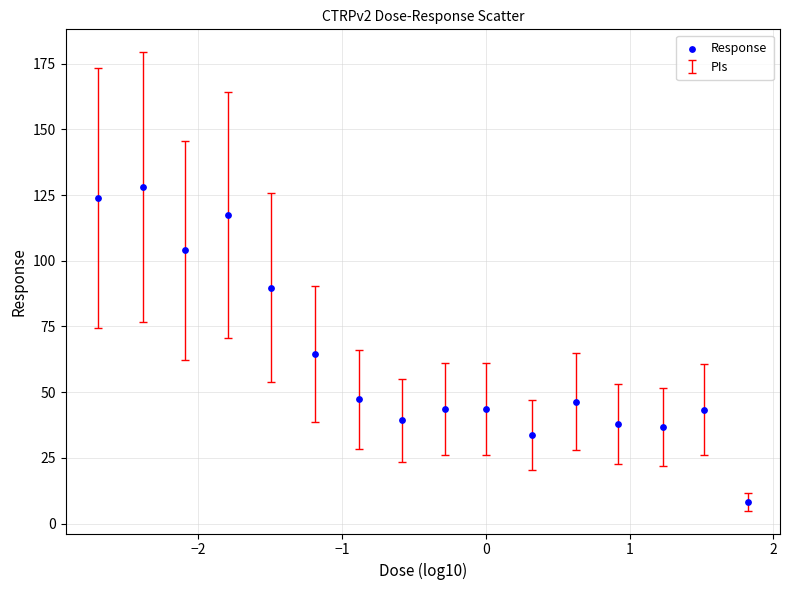

What is the range of X values (max minus min)?

4.5